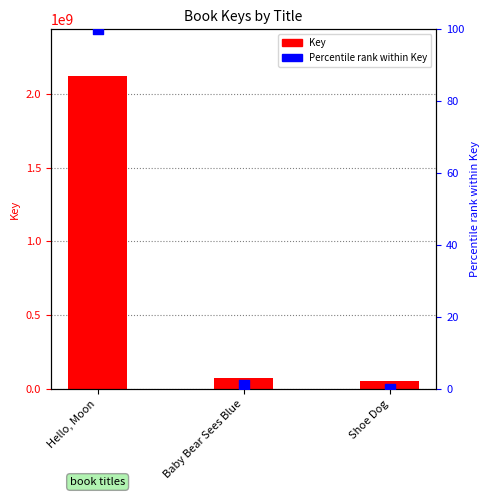

At which category is the sum across all series the highest?

Hello, Moon